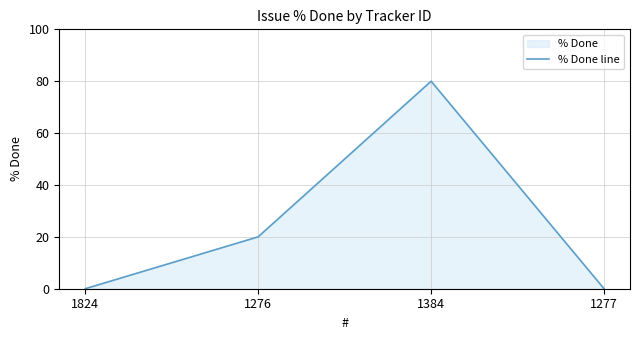

Which category has the lowest value across all series?

1824